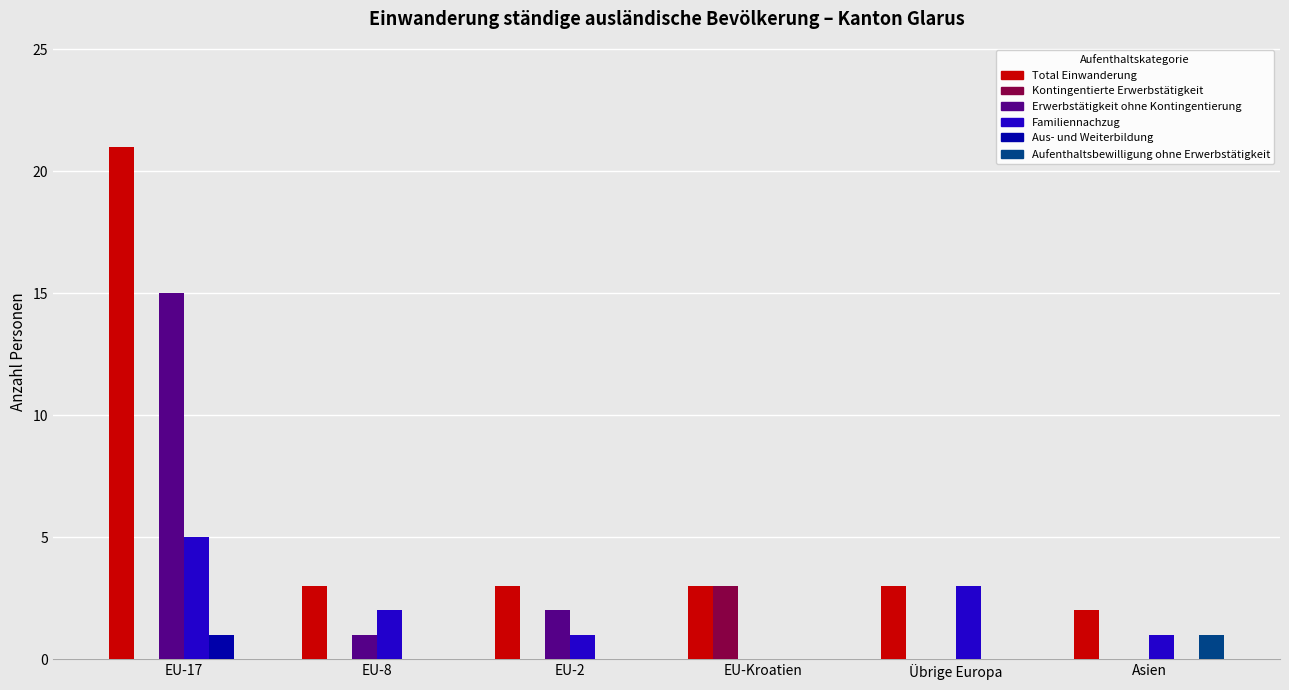

How many groups of bars are there?

6